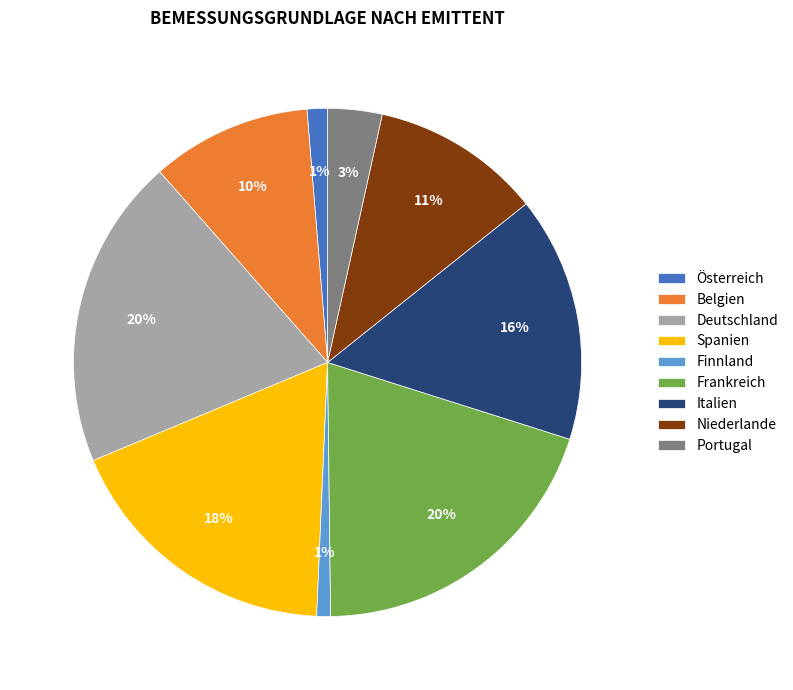

Combined, do Frankreich and Österreich account for over 50%?

No